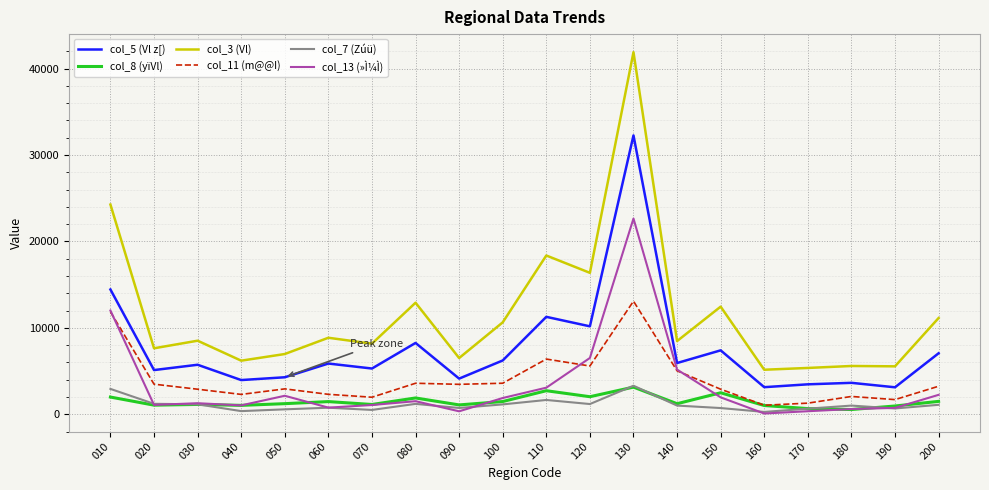

In col_8 (yïVl), how many points are higher than both neighbors (excluding endpoints)?

6